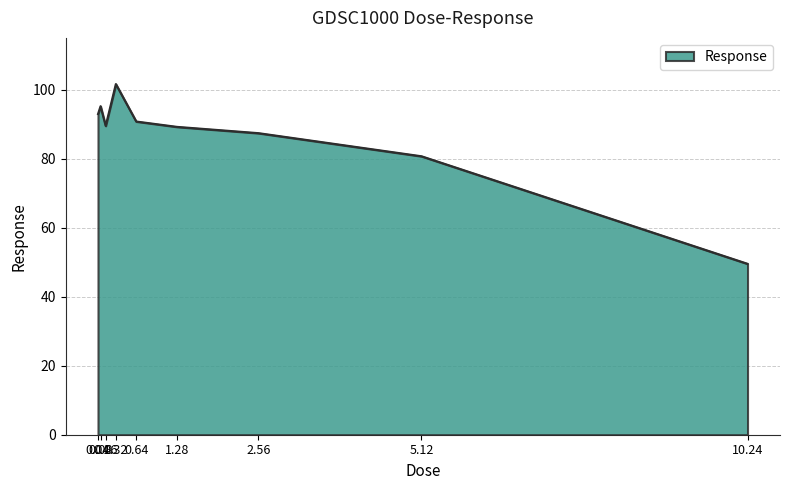

What is the smallest value displayed?

49.5